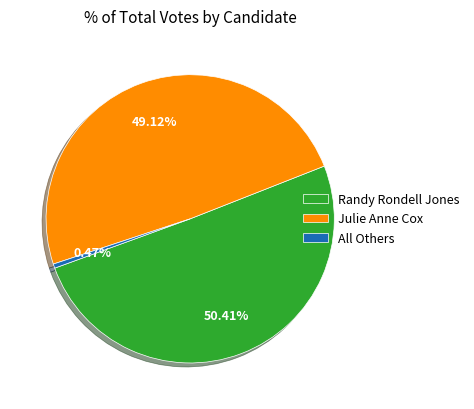

Rank the categories by value from highest to lowest.

Randy Rondell Jones, Julie Anne Cox, All Others